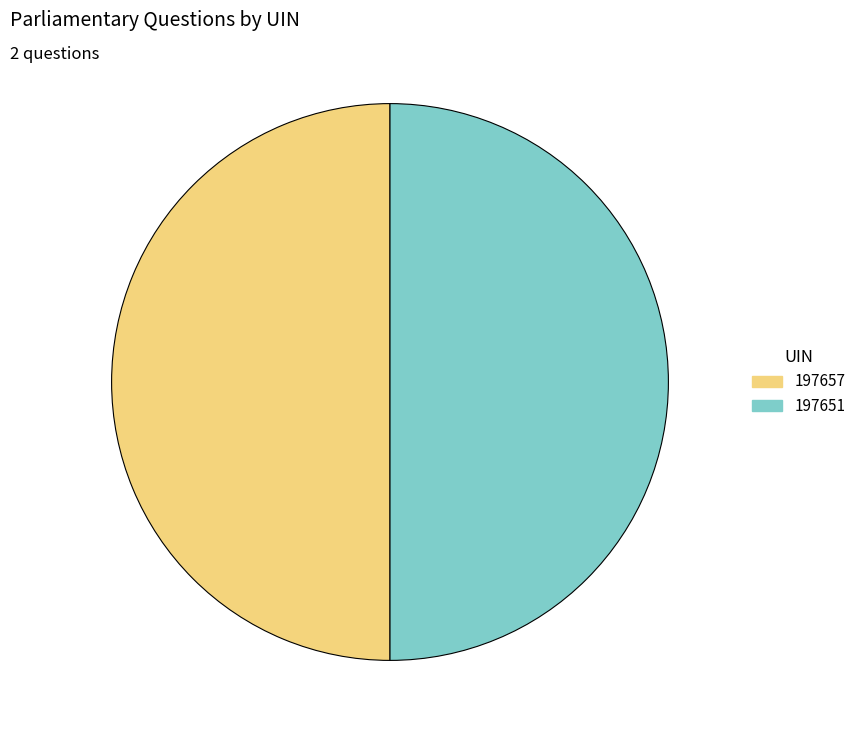

Is the sum of 197657 and 197651 greater than half?

Yes